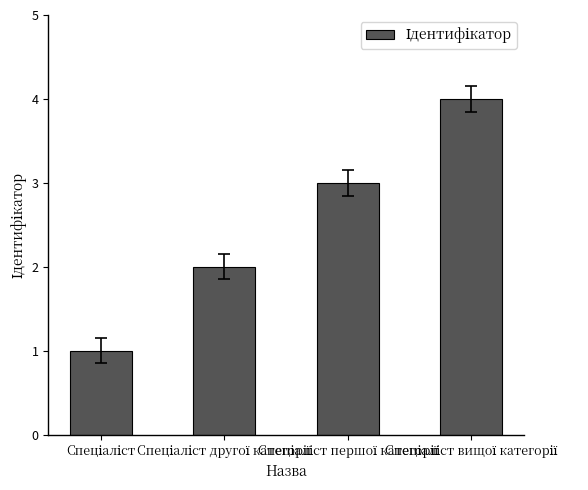

What is the difference between the maximum and minimum values?

3